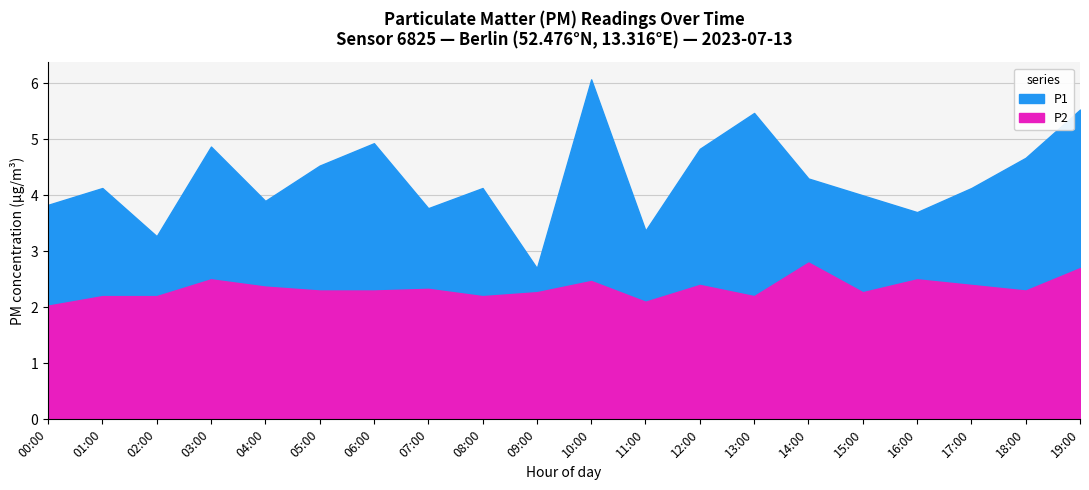

Reading right to left, what are all the values shown in this chart?

P1: 19:00=5.5	18:00=4.7	17:00=4.1	16:00=3.7	15:00=4.0	14:00=4.3	13:00=5.5	12:00=4.8	11:00=3.4	10:00=6.1	09:00=2.7	08:00=4.1	07:00=3.8	06:00=4.9	05:00=4.5	04:00=3.9	03:00=4.9	02:00=3.3	01:00=4.1	00:00=3.8
P2: 19:00=2.7	18:00=2.3	17:00=2.4	16:00=2.5	15:00=2.3	14:00=2.8	13:00=2.2	12:00=2.4	11:00=2.1	10:00=2.5	09:00=2.3	08:00=2.2	07:00=2.3	06:00=2.3	05:00=2.3	04:00=2.4	03:00=2.5	02:00=2.2	01:00=2.2	00:00=2.0